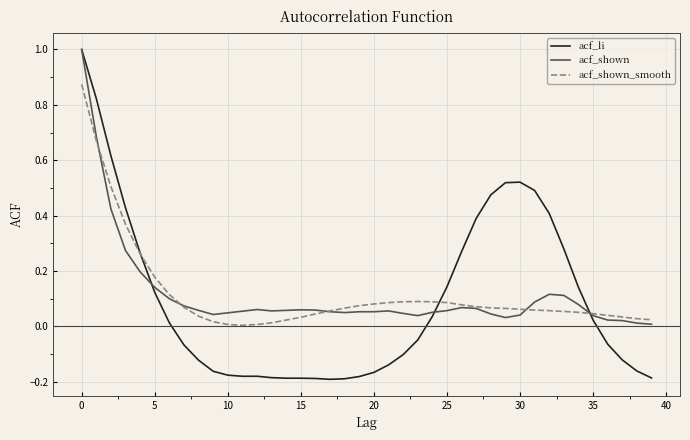

Which series has the largest range (max minus min)?

acf_li